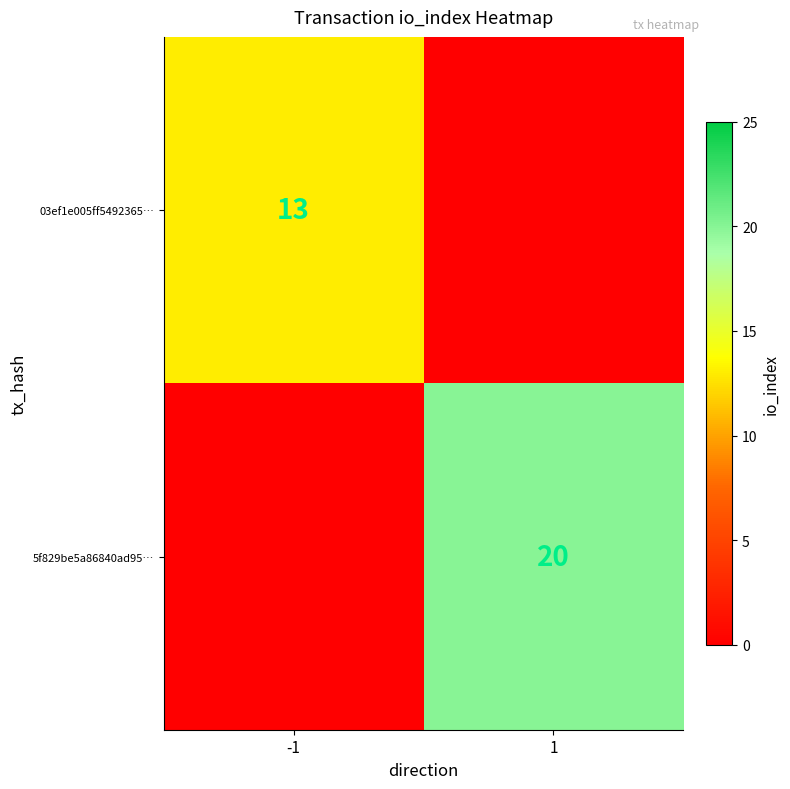

True or false: 5f829be5a86840ad95… has a value of 20 at 1.

True